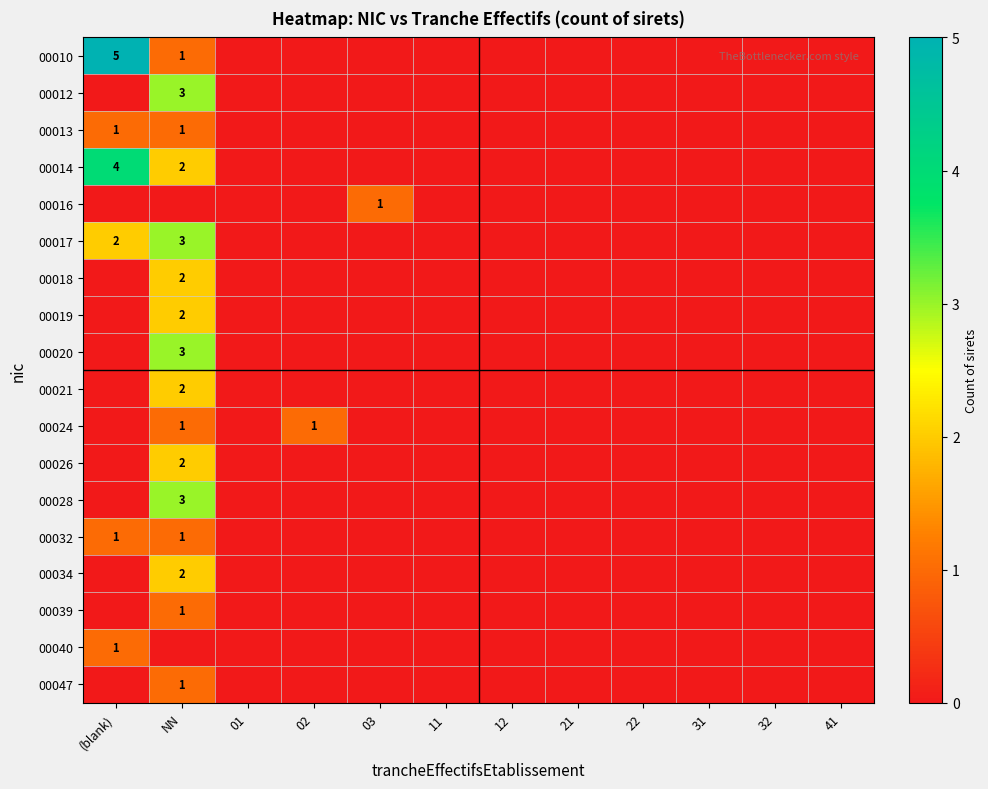

What is the sum of the 00014 values at NN and (blank)?

6